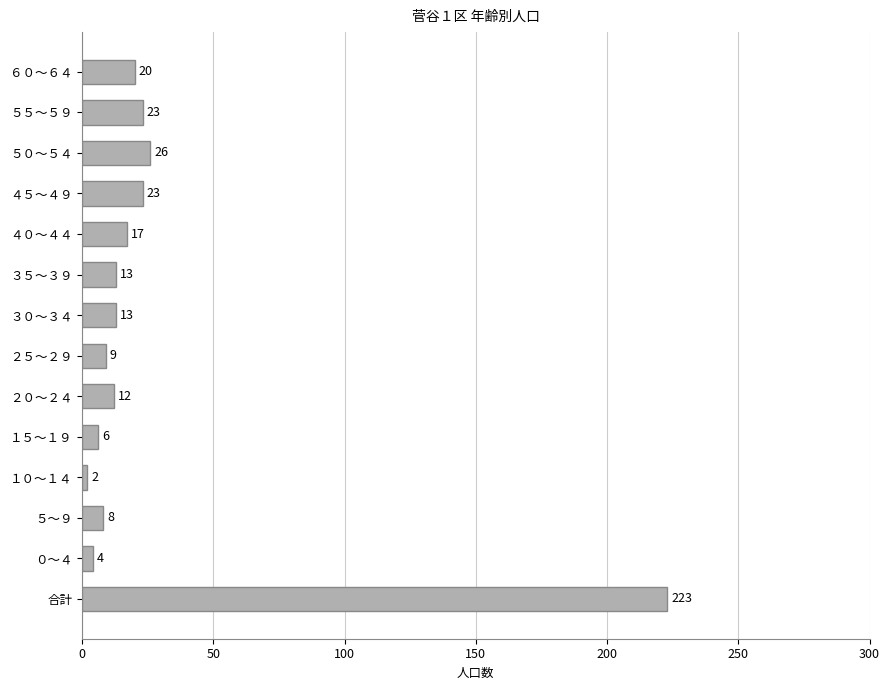

Are the bars horizontal?

Yes